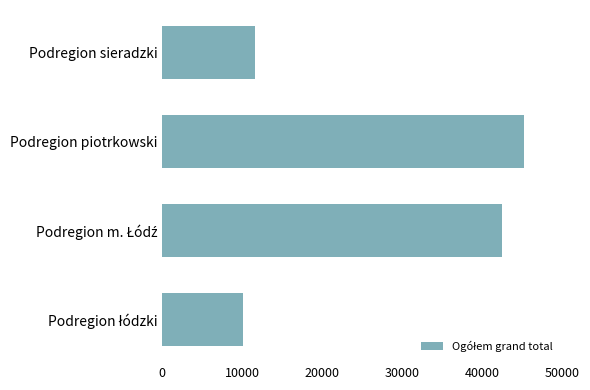

True or false: the data shows 45151 at Podregion piotrkowski.

True